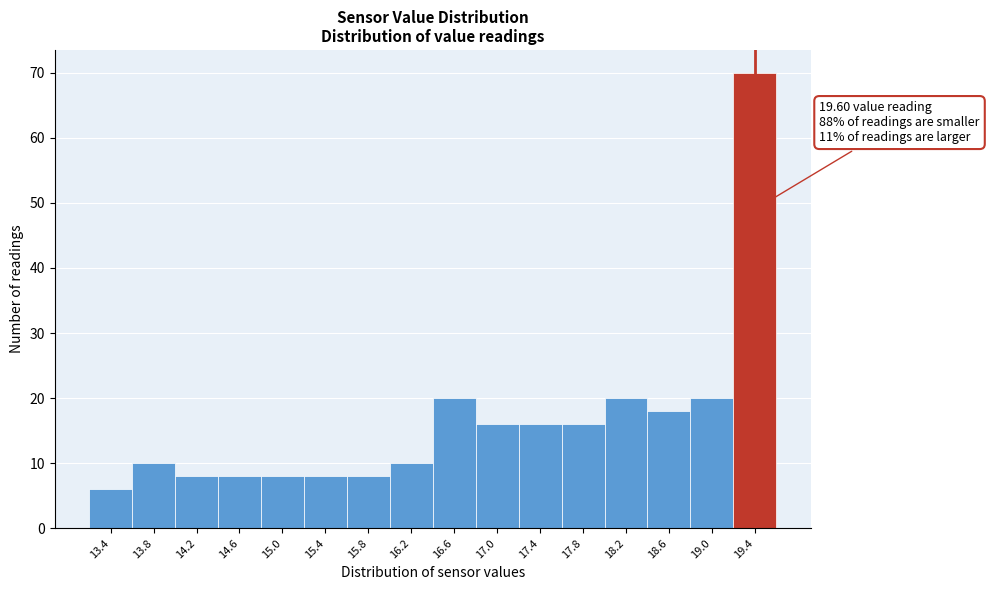

Reading right to left, what are all the values shown in this chart?

70	20	18	20	16	16	16	20	10	8	8	8	8	8	10	6